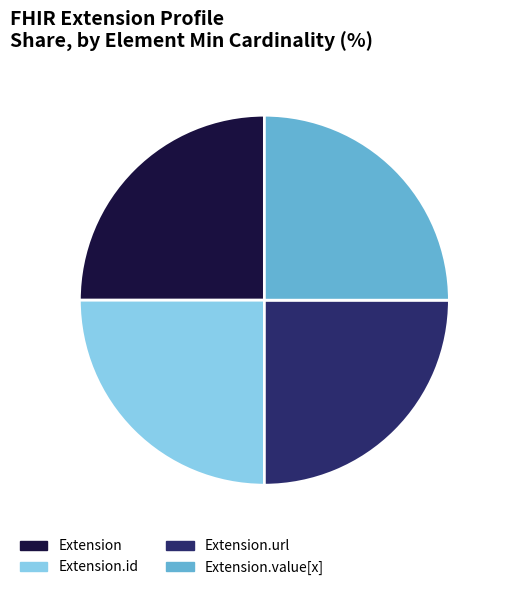

Count the number of slices in the pie.

4